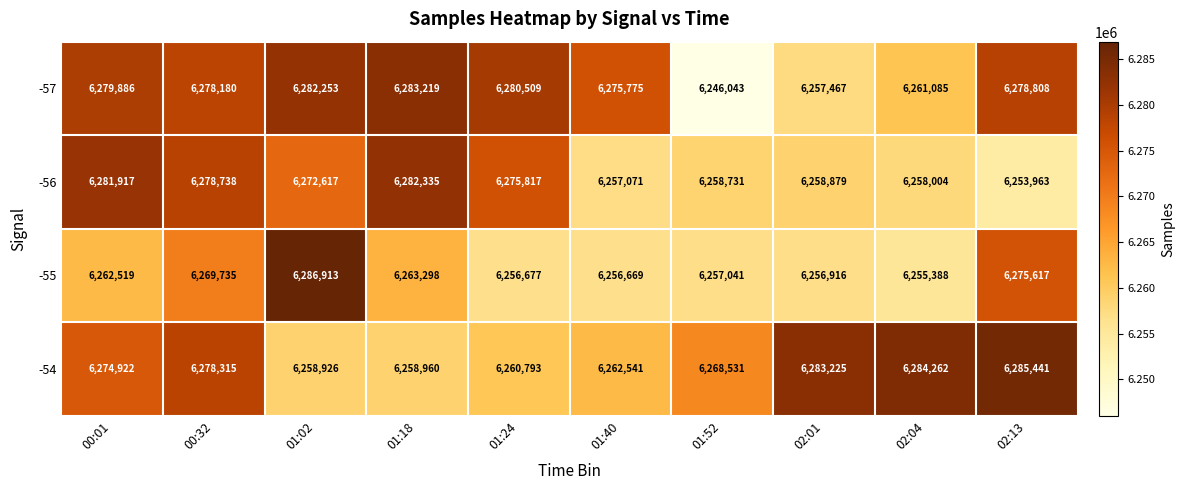

Which series has the largest range (max minus min)?

-57